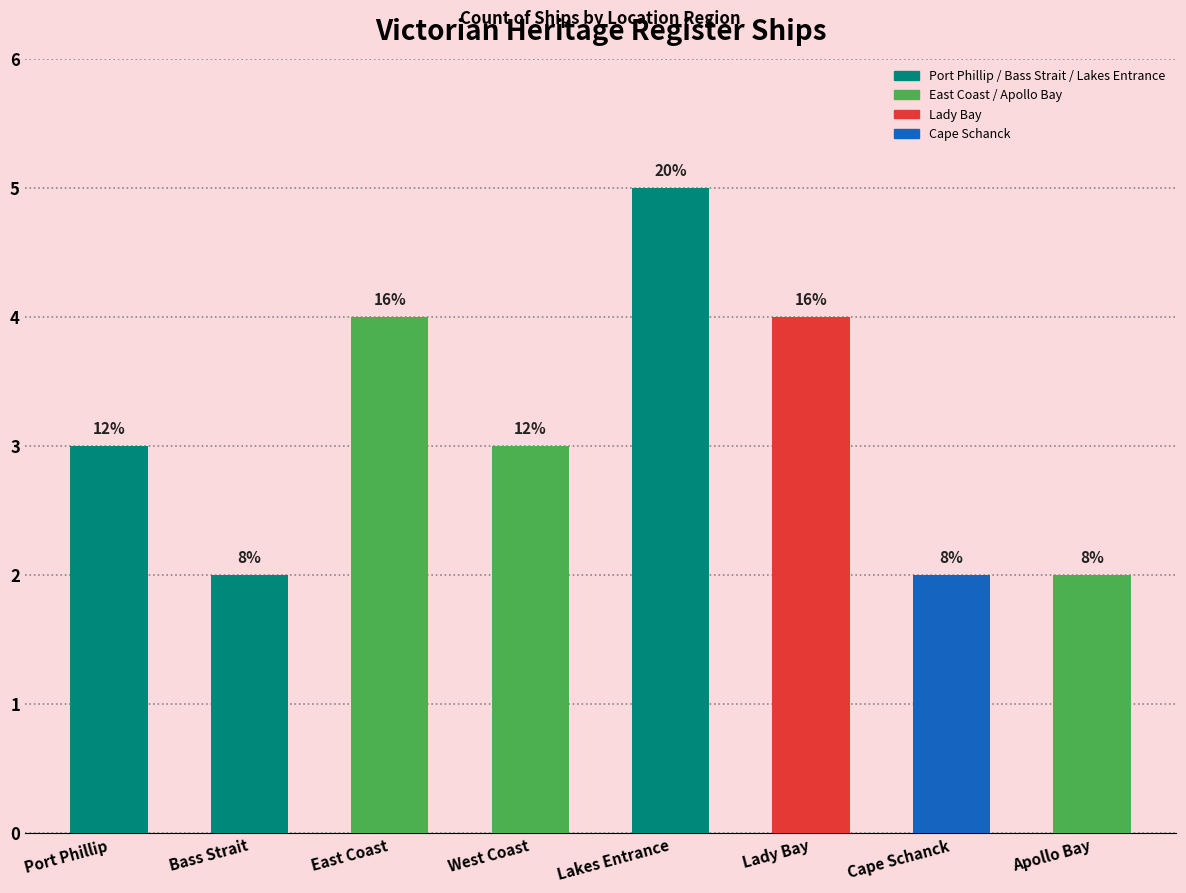

How many bars are there in total?

8